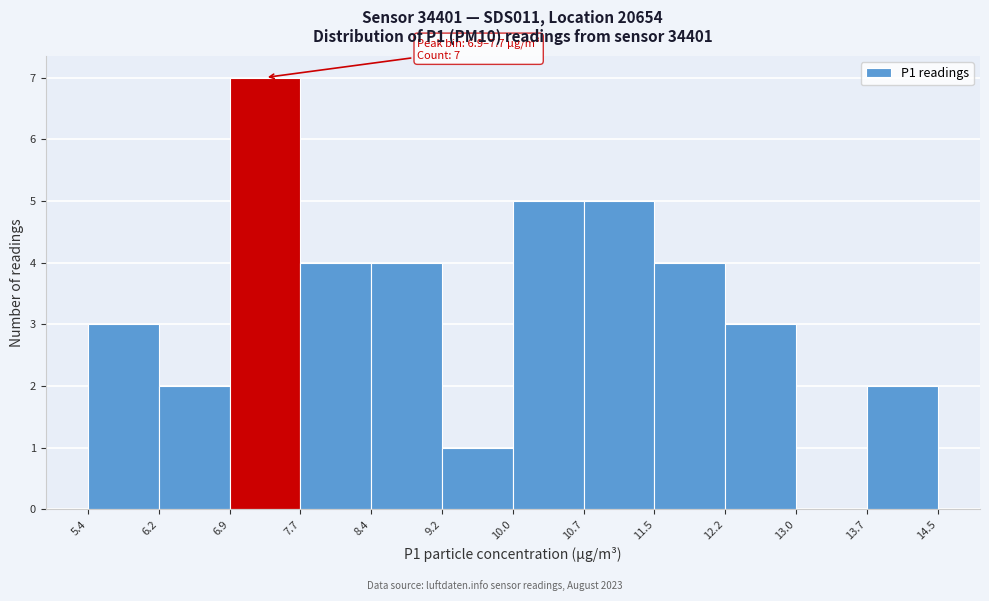

Which range on the x-axis has the tallest bar?

6.9 to 7.7